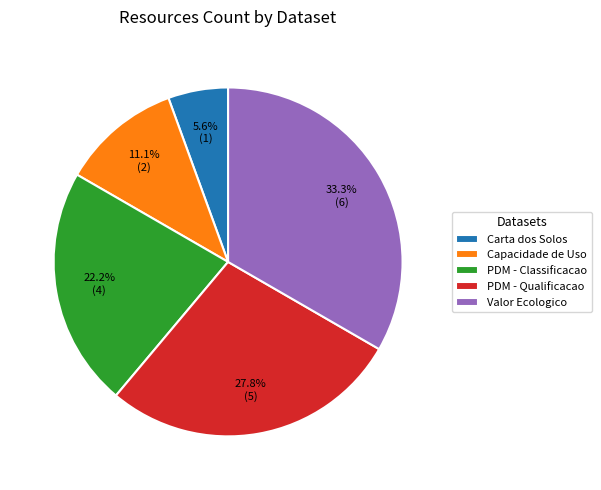

Does any single category account for the majority?

No